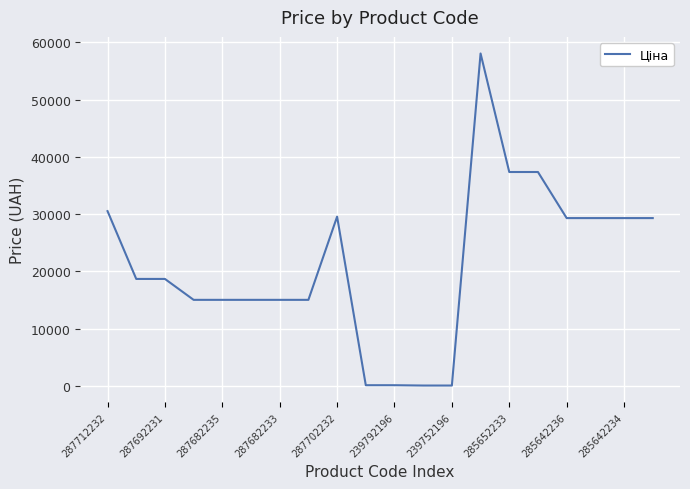

What is the greatest value displayed?

58037.0